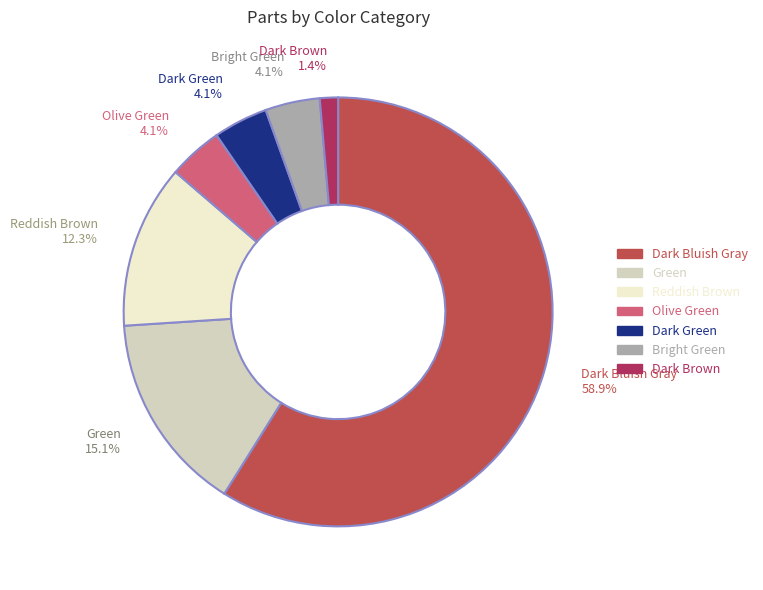

Which slice is the smallest?

Dark Brown